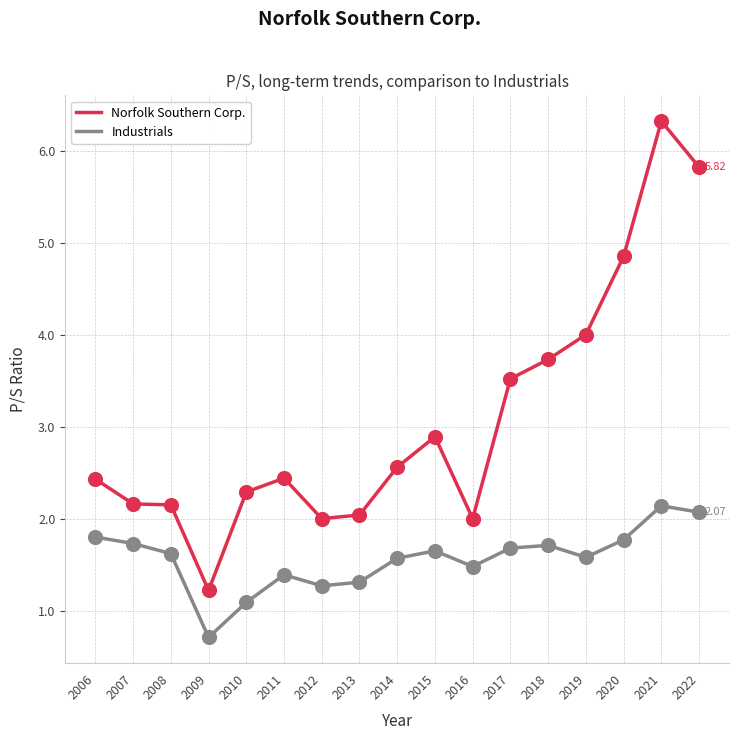

Which series has the widest spread of values?

Norfolk Southern Corp.